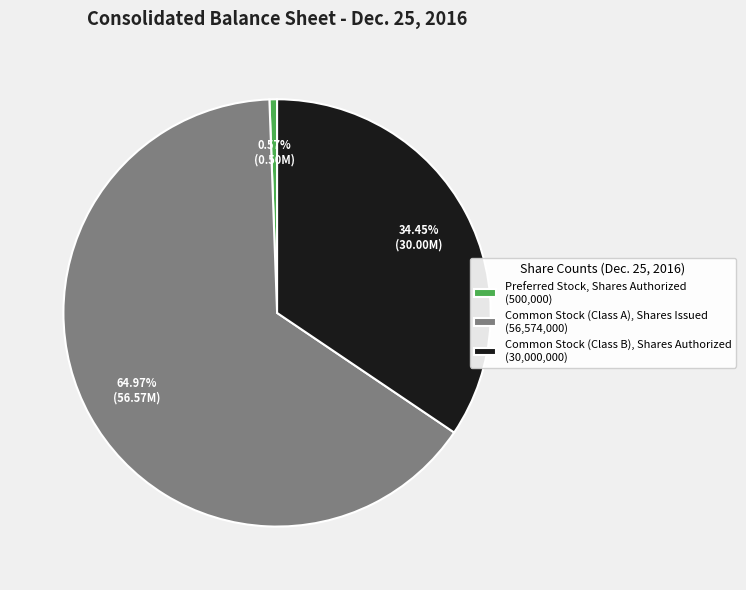

To the nearest percent, what is the combined percentage of Preferred Stock, Shares Authorized and Common Stock (Class A), Shares Issued?

66%